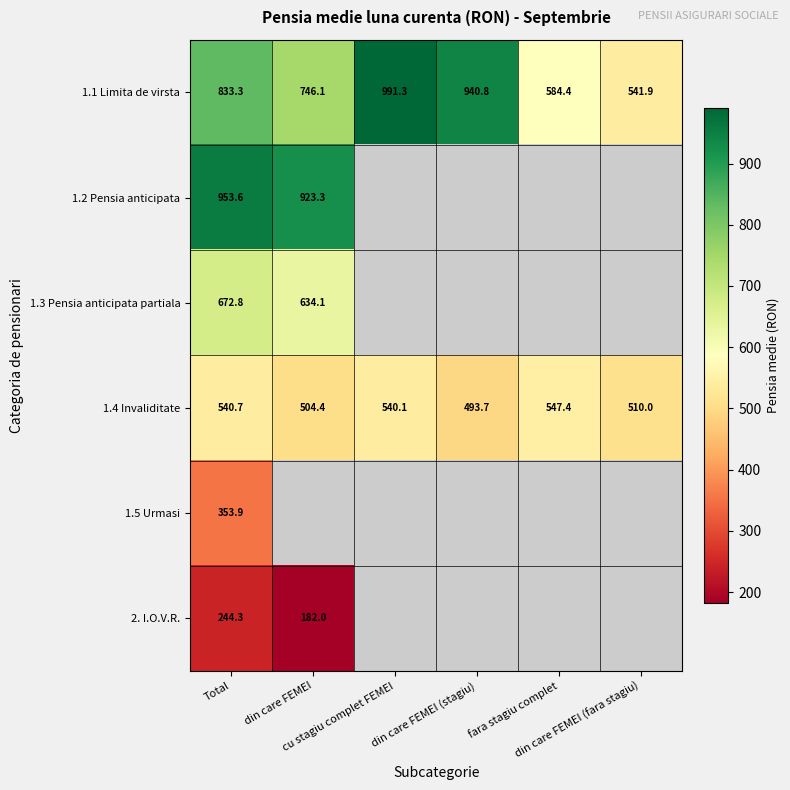

How many values in the 1.1 Limita de virsta series are below 833?

3